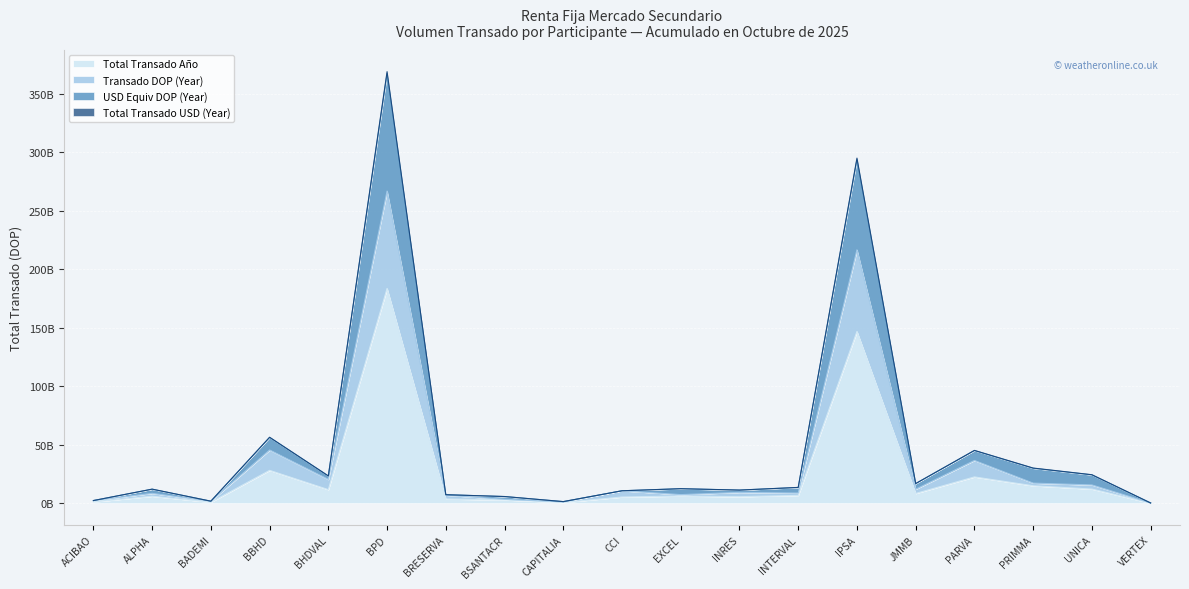

Reading left to right, extract all data points from this chart.

Total Transado Año: 1146918824.3	6001553832.2	879192140.7	28125288712.5	11656306645.8	183664795842.8	3652150817.2	2852893591.5	697145818.3	5330905151.2	6188864657.7	5613377874.6	6732802186.1	146901133207.4	8382177120.7	22520125300.5	14941795970.5	12122586439.7	118385038.0
Transado DOP (Year): 2293837648.7	8436578759.8	1758384281.4	45509723043.7	20354311874.1	266913024110.8	6922954008.3	3341232994.7	1153332919.4	10661810302.4	7373791986.5	9292055797.4	8711537192.9	216688990997.9	11983045769.2	36581592762.2	17207088524.7	15658377778.9	167102540.7
USD Equiv DOP (Year): 2293837648.7	12061080694.0	1758384281.4	56423371856.5	23361524192.0	368967732958.3	7310417567.2	5743776634.0	1398200600.8	10661810302.4	12457143454.6	11258586015.5	13540861362.7	295065977210.8	16840975466.6	45175584574.9	30089095969.2	24383527940.0	237886907.5
Total Transado USD (Year): 2293837648.7	12003107664.3	1758384281.4	56250577425.0	23312613291.5	367329591685.7	7304301634.3	5705787183.1	1394291636.6	10661810302.4	12377729315.4	11226755749.3	13465604372.1	293802266414.7	16764354241.4	45040250600.9	29883591940.9	24245172879.3	236770075.9